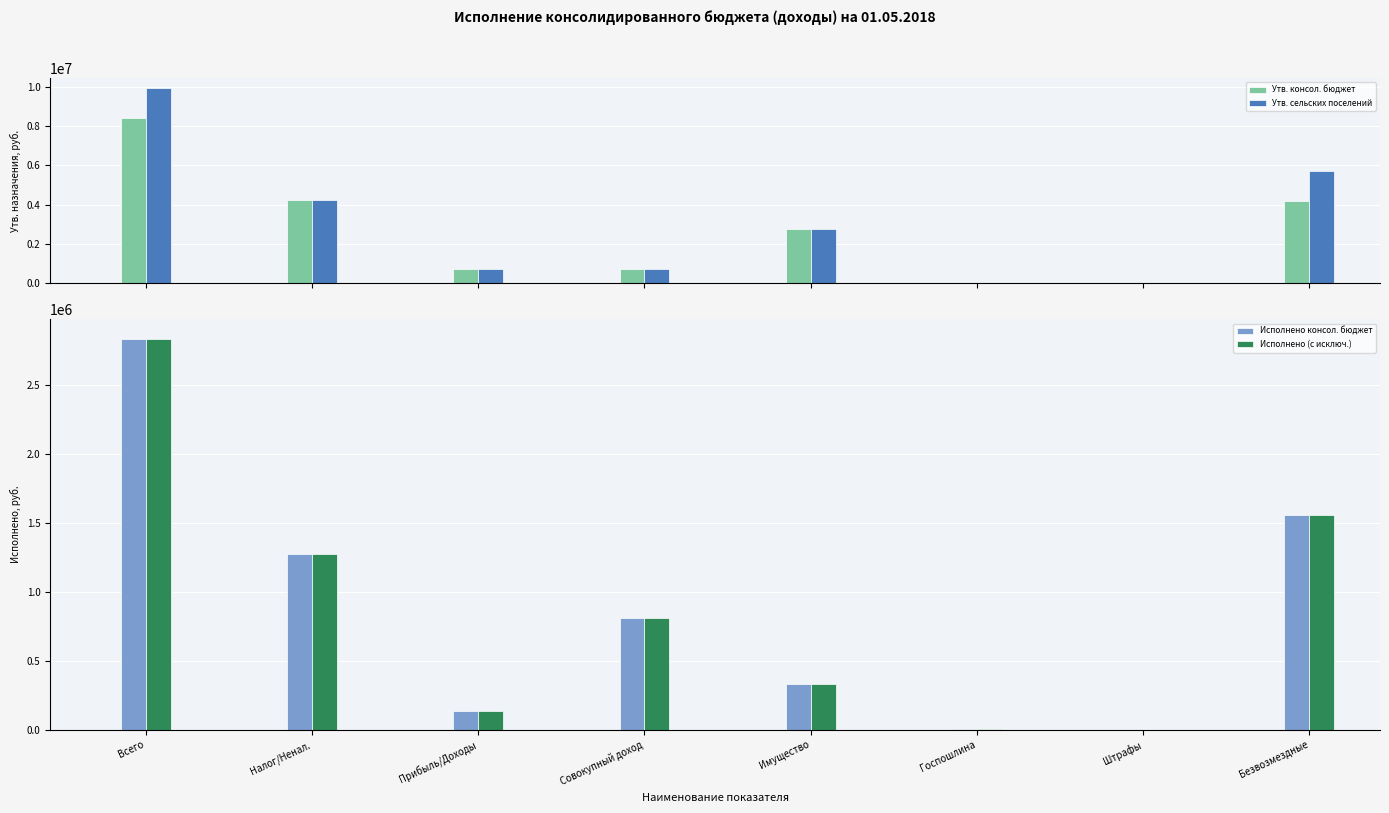

Which series has the widest spread of values?

Утв. сельских поселений